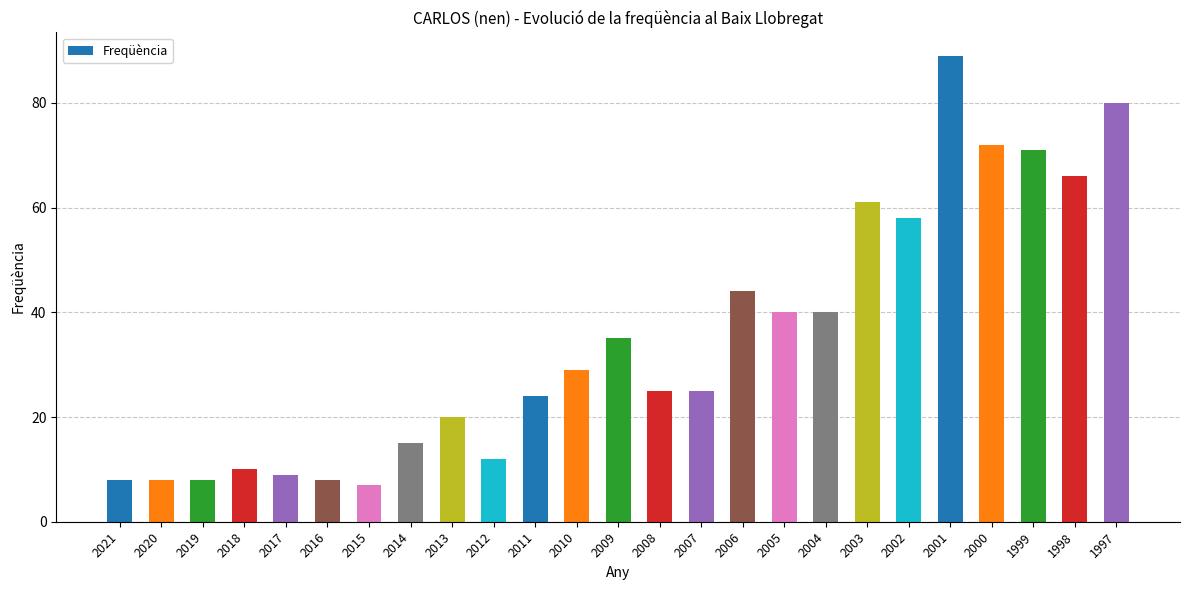

Between 2003 and 2002, which is larger?

2003